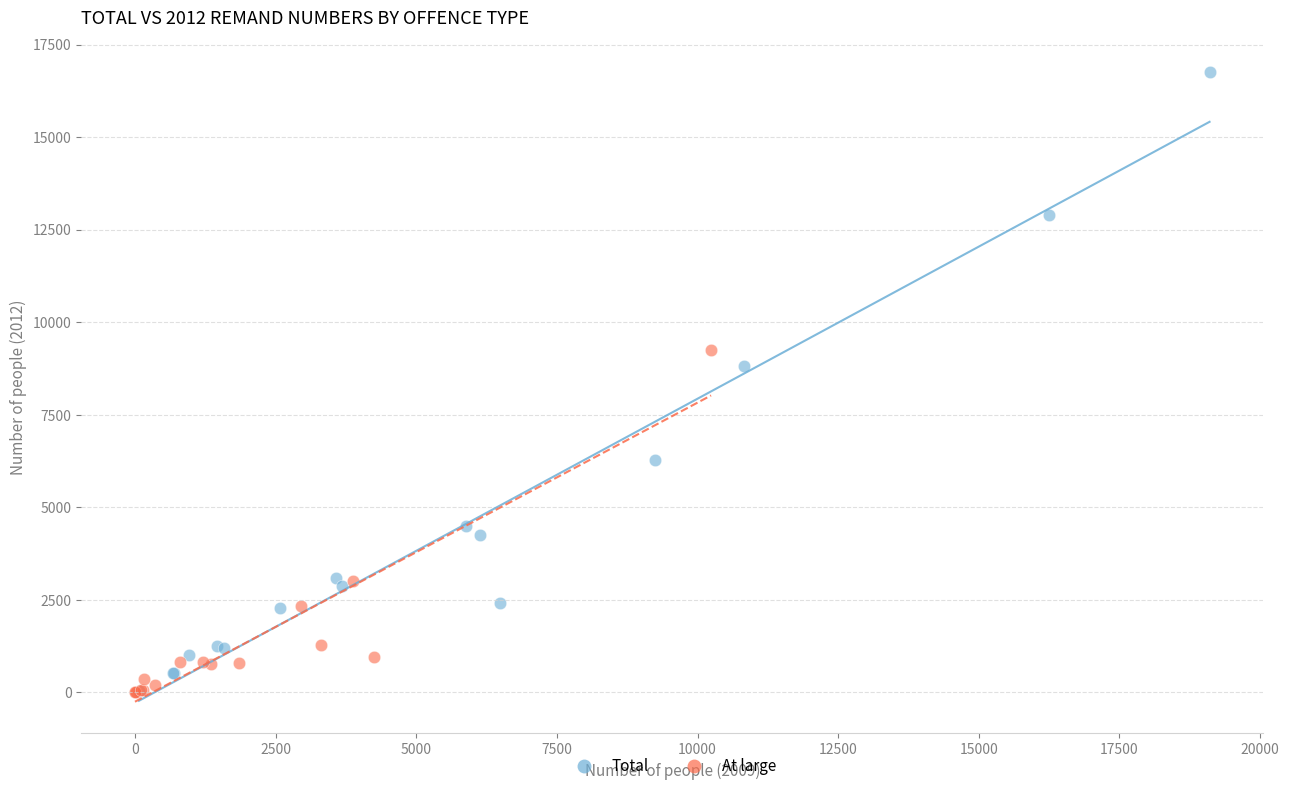

Which series has the widest spread of Y values?

Total